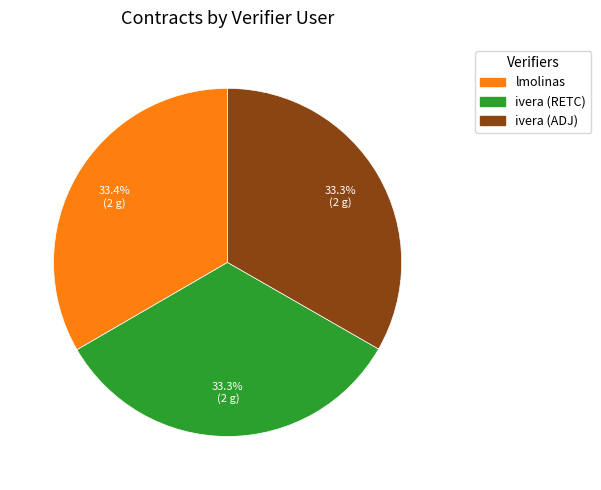

Is it true that lmolinas is 40% of the pie?

False